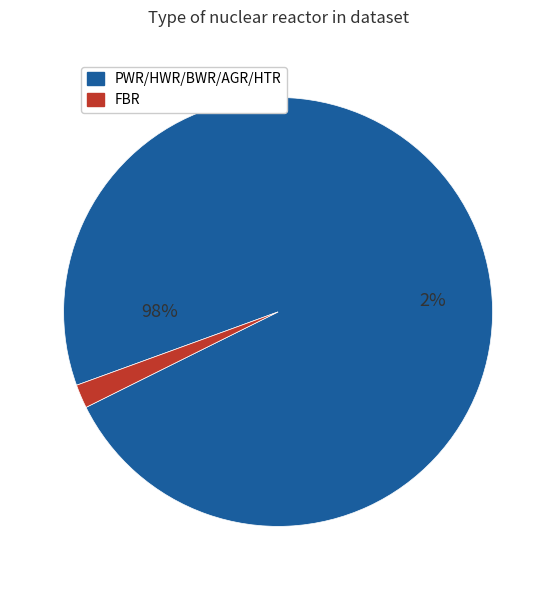

Do FBR and HTR together represent more than half of the pie?

No